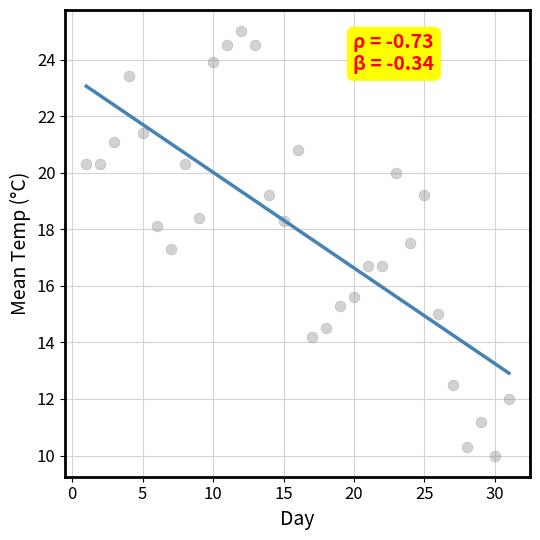

What is the range of X values (max minus min)?

30.0